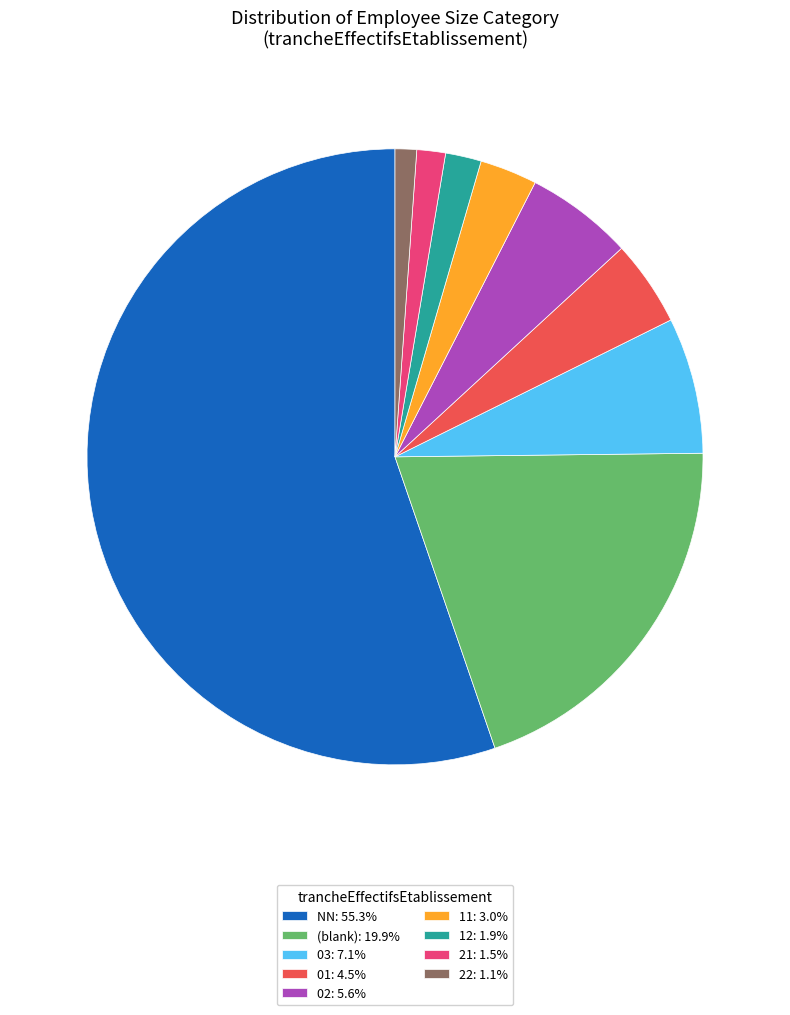

Is the sum of 22: 1.1% and 12: 1.9% greater than half?

No